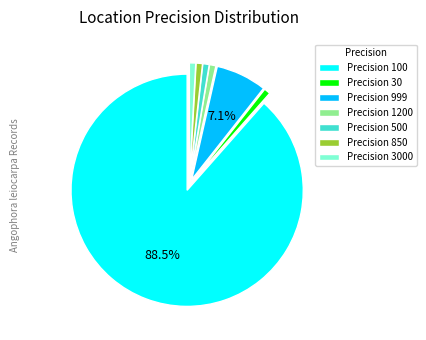

Which slice is the largest?

Precision 100